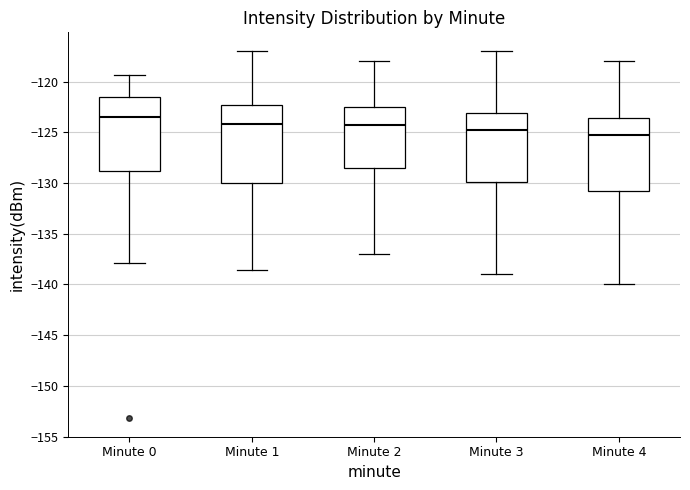

Which box's median line is the lowest?

Minute 4